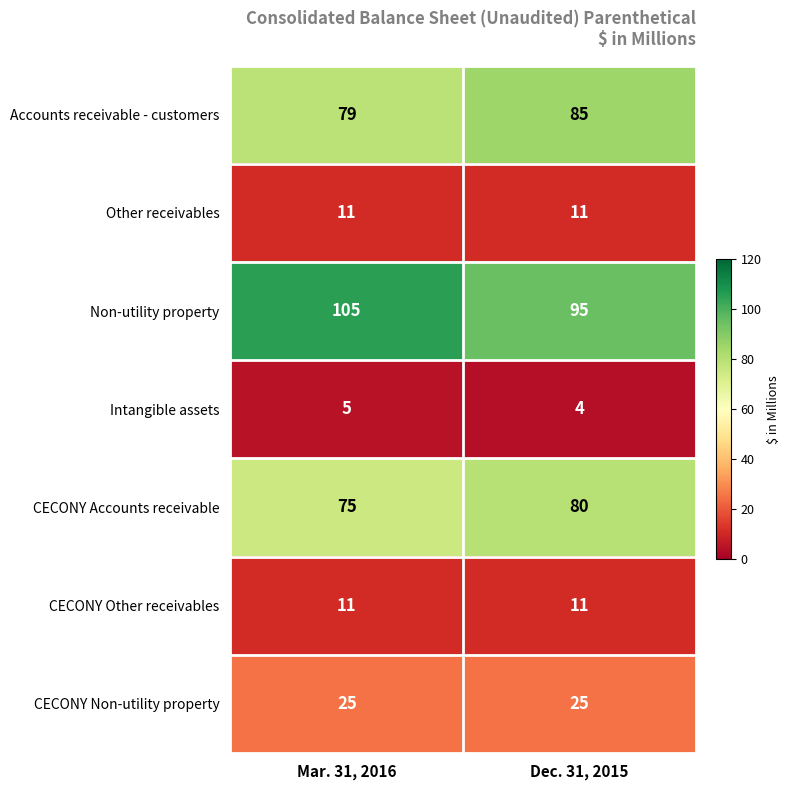

What is the spread (max minus min) of values at Mar. 31, 2016?

100